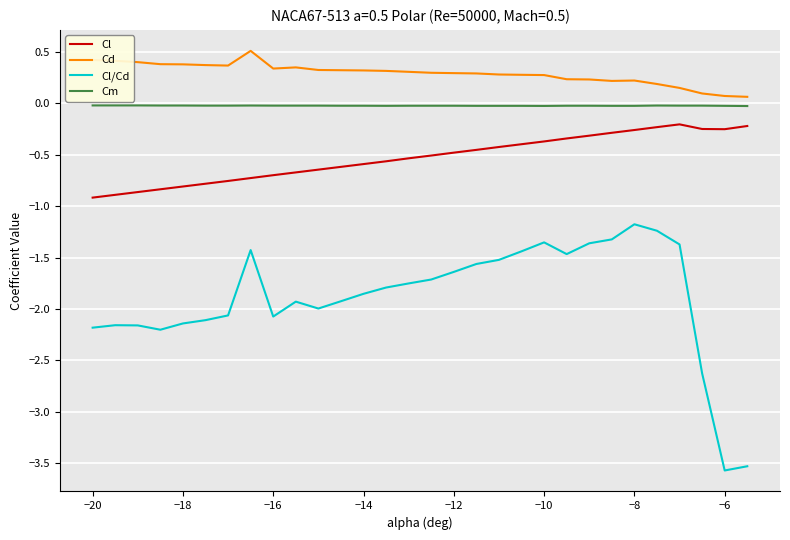

Rank the series by their maximum value, from highest to lowest.

Cd, Cm, Cl, Cl/Cd